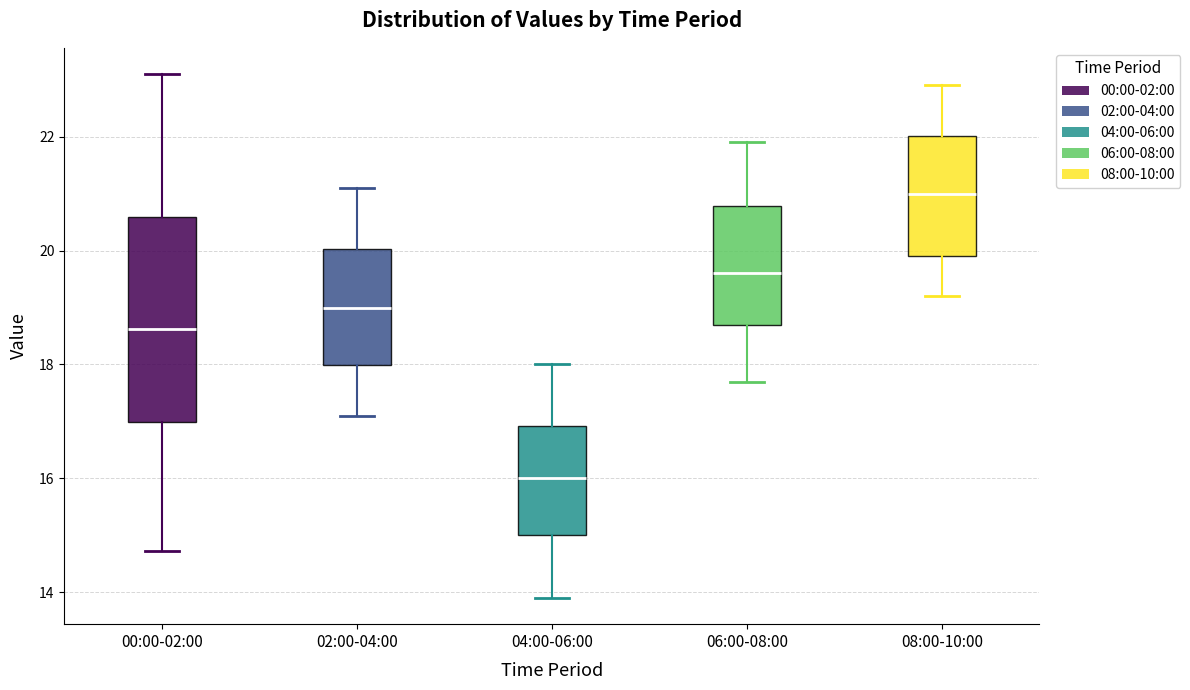

Where is the lower edge of the box for 08:00-10:00 on the y-axis? The values are not printed on the chart, so give them approximately, as read against the axis.

20.0